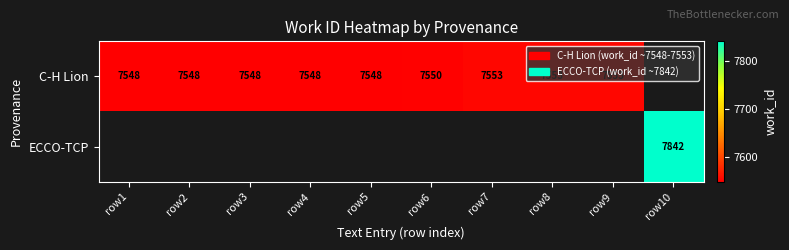

What is the difference between the C-H Lion values at row1 and row9?

5